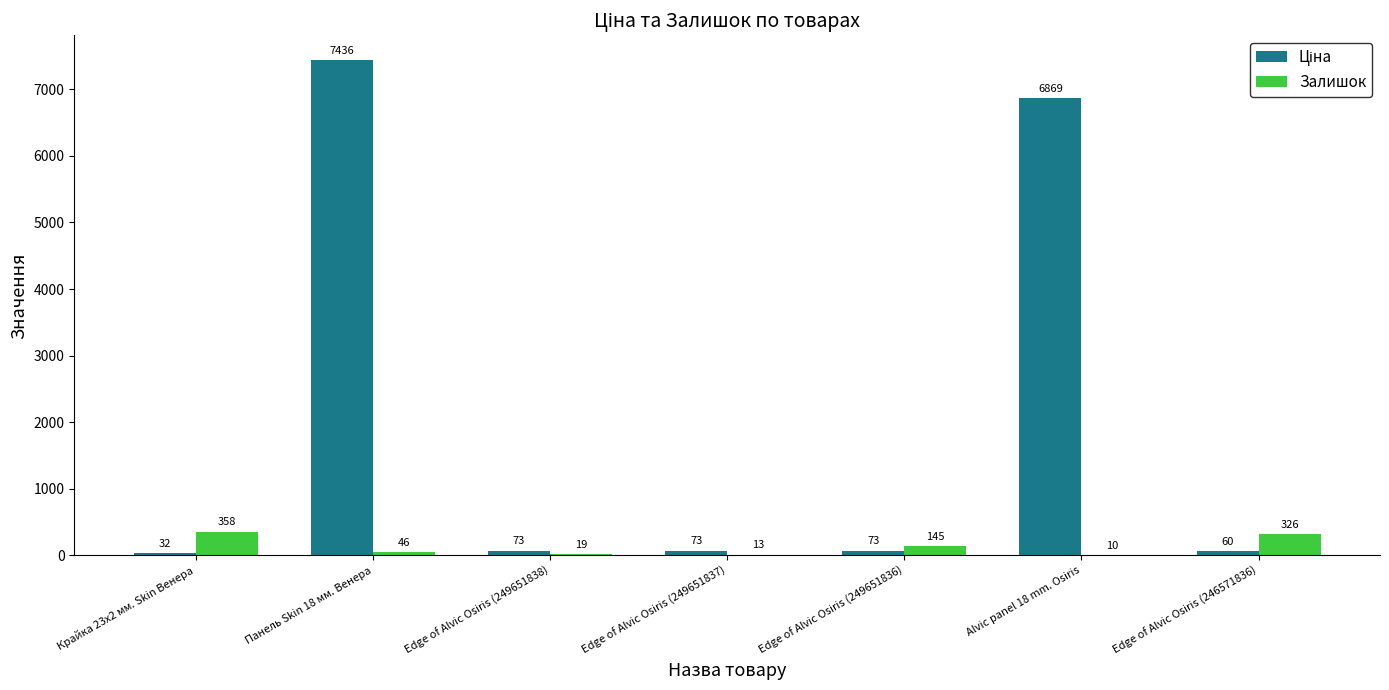

At which label does Залишок first exceed 46?

Крайка 23x2 мм. Skin Венера